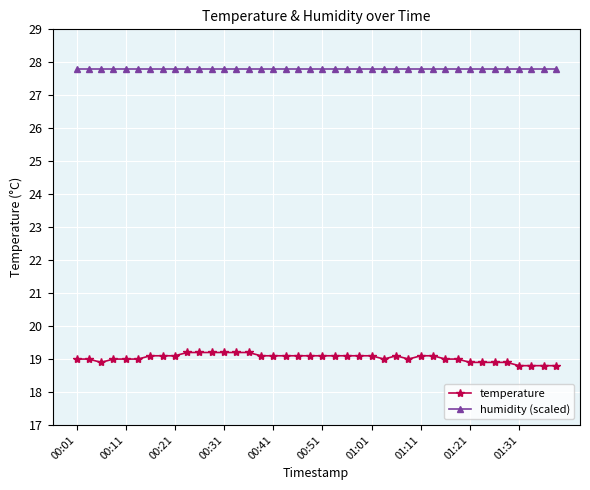

At how many categories does at least one series exceed 20?

40